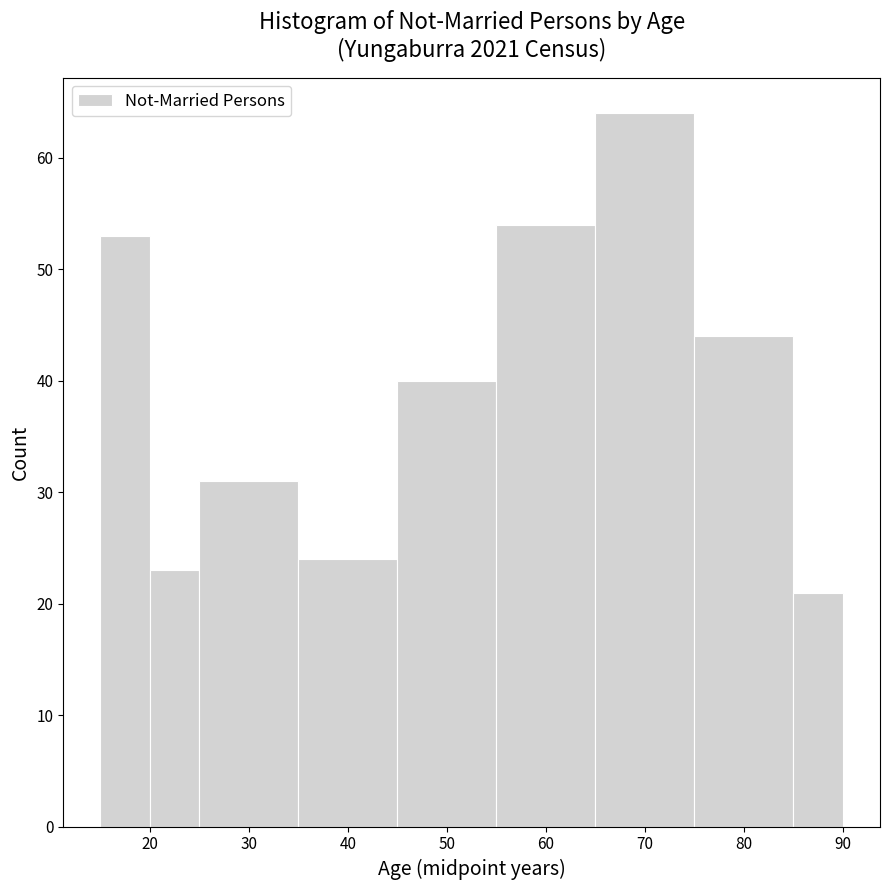

Reading left to right, list every bar in this chart as the range it spans on the x-axis followed by its height. The values are not printed on the chart, so give them approximately, as read against the axis.

15 to 20: 53
20 to 25: 23
25 to 35: 31
35 to 45: 24
45 to 55: 40
55 to 65: 54
65 to 75: 64
75 to 85: 44
85 to 90: 21